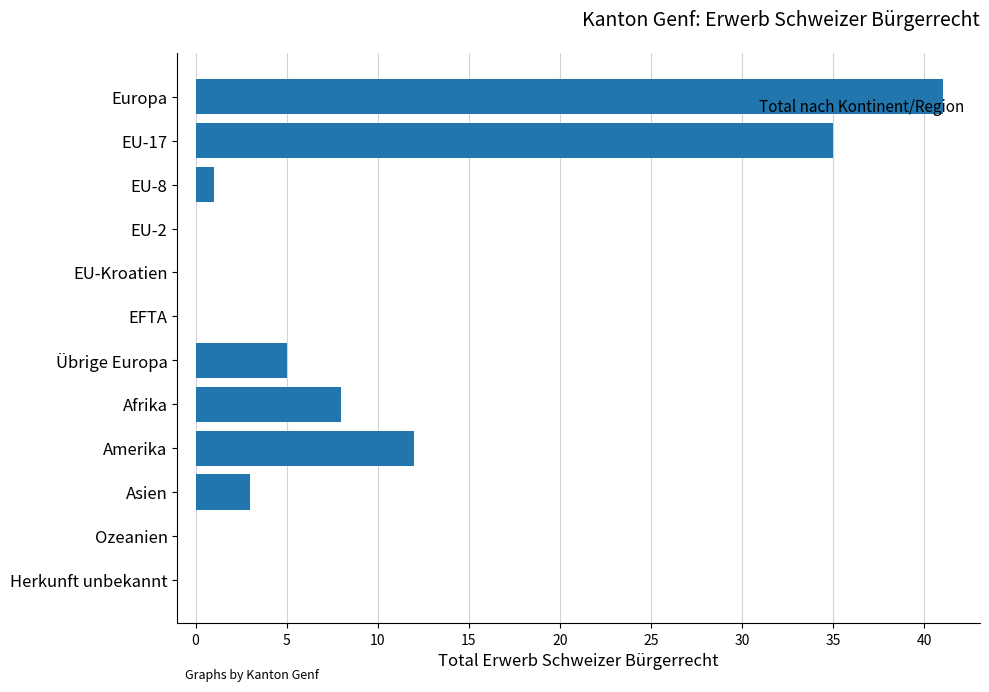

True or false: the data shows 0 at EU-Kroatien.

True